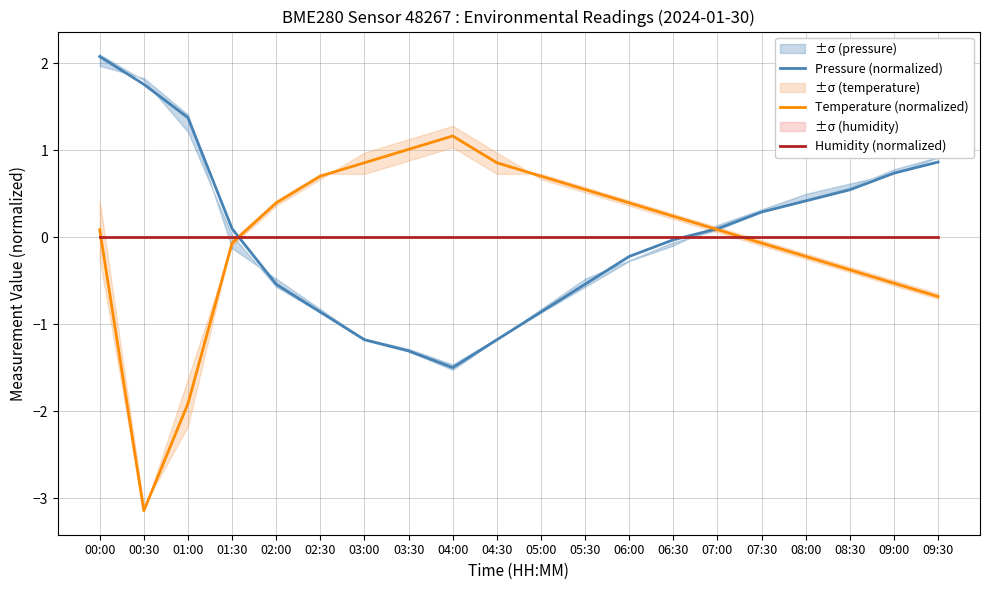

What is the difference between the Temperature (normalized) values at 01:00 and 09:30?

1.2